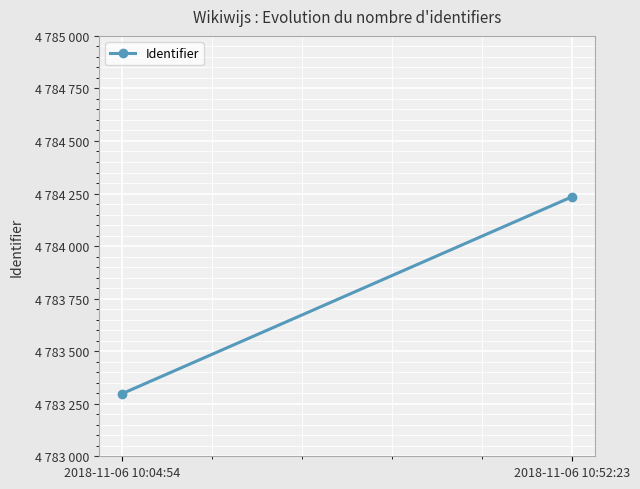

At which label is the value closest to 4783766?

2018-11-06 10:04:54